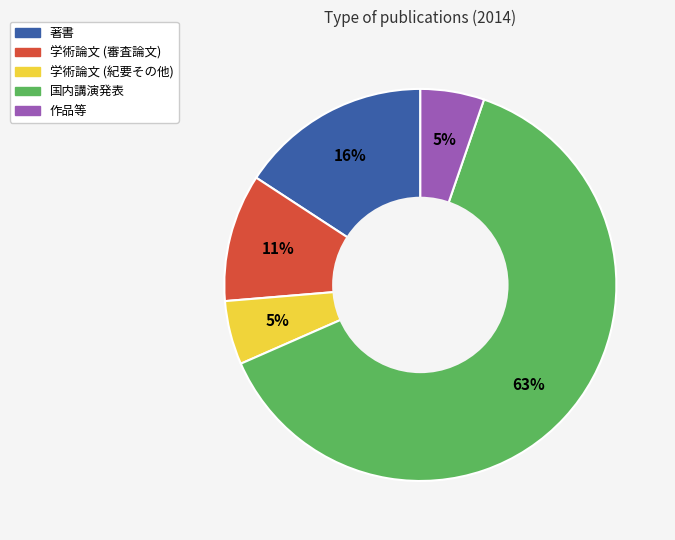

Which category has the biggest portion of the pie?

国内講演発表